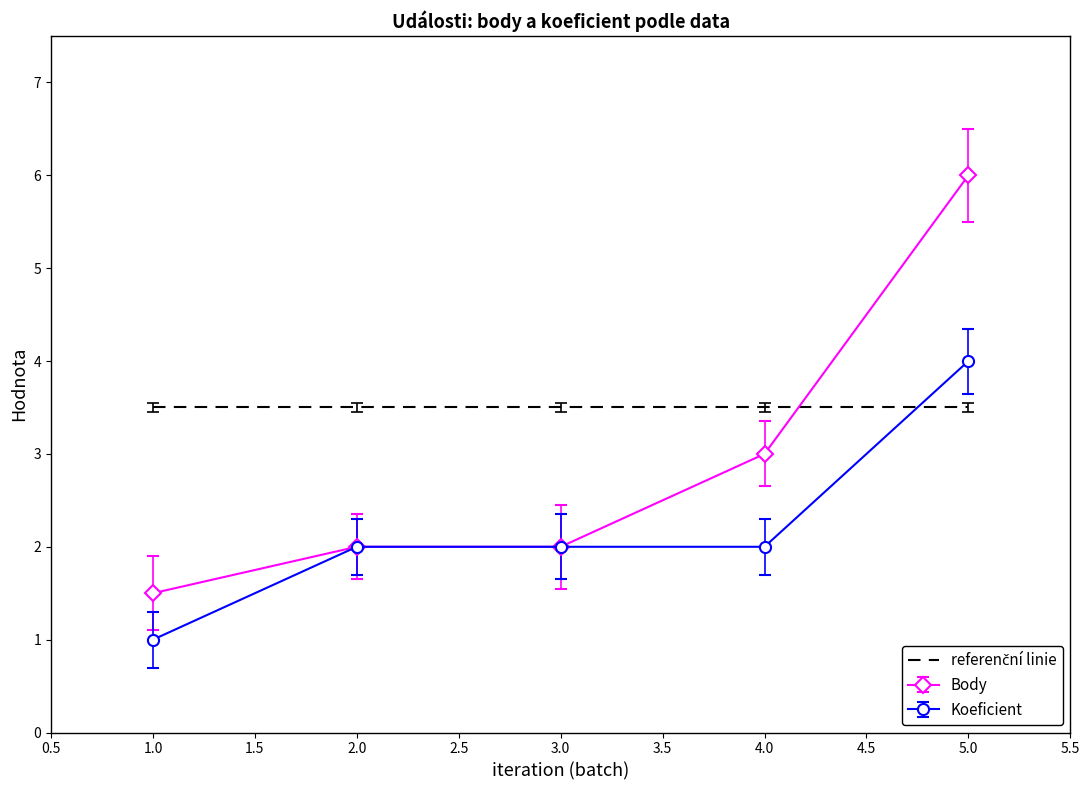

The value of Koeficient at 4.0 is 1.1. True or false?

False